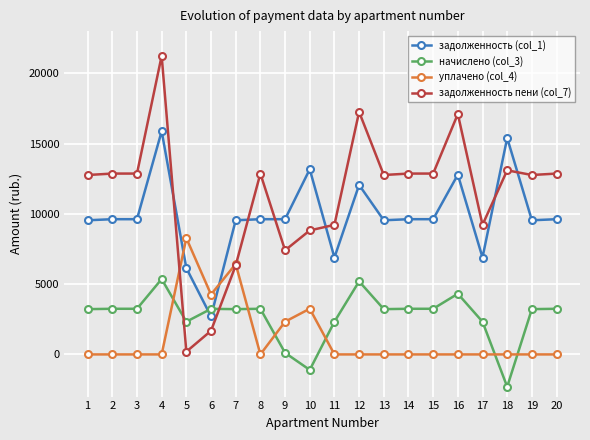

Where do задолженность (col_1) and начислено (col_3) first cross each other?

5 and 6